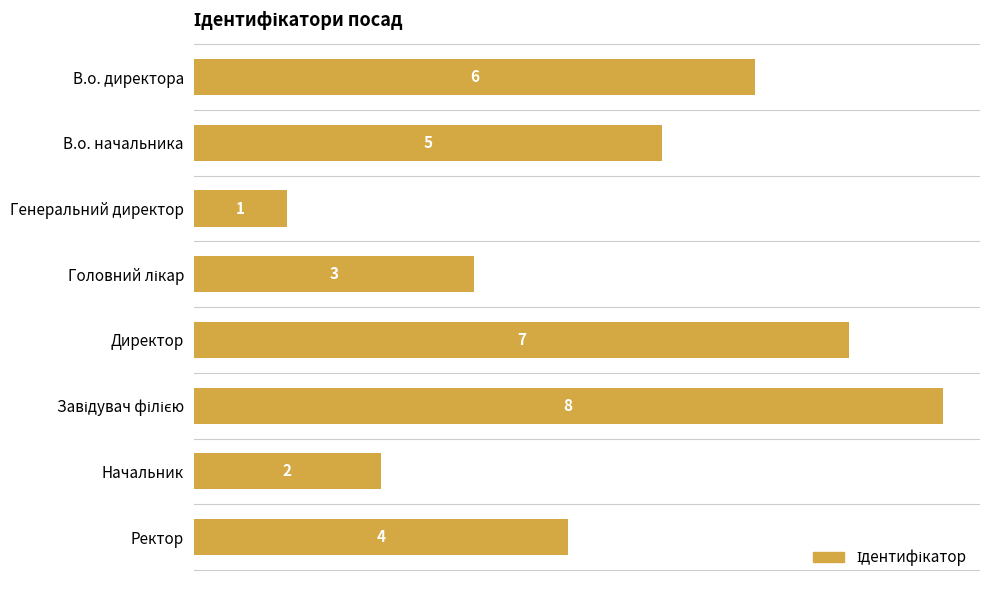

Reading top to bottom, what are all the values shown in this chart?

6	5	1	3	7	8	2	4